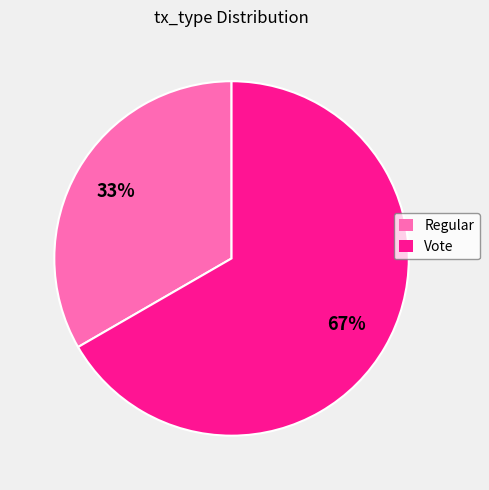

What is the largest slice in the pie chart?

Vote